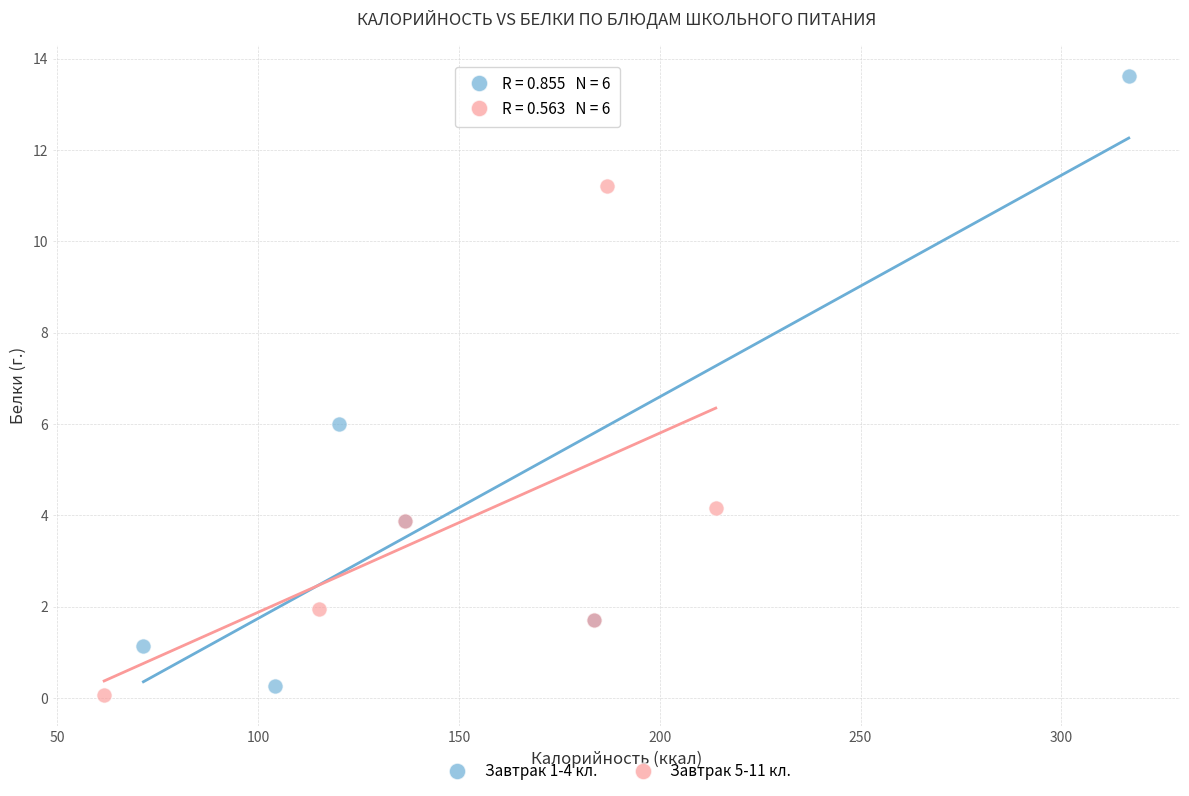

Which series reaches the maximum Y coordinate?

Завтрак 1-4 кл.